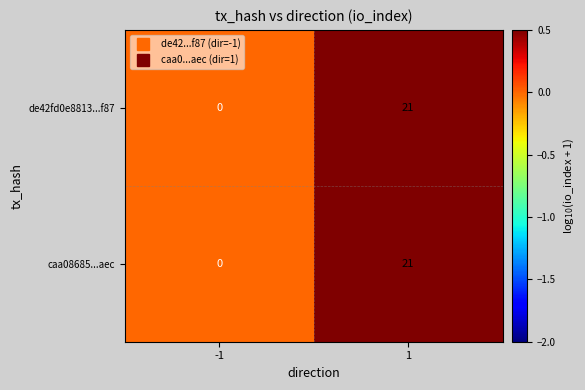

The value of caa08685...aec at -1 is 0. True or false?

True